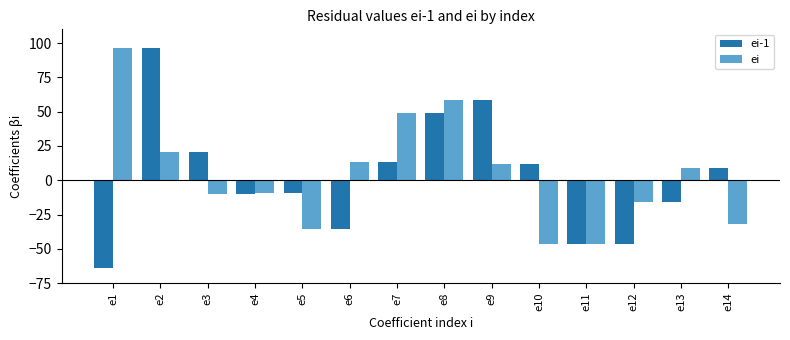

The value of ei-1 at e13 is -15.7. True or false?

True